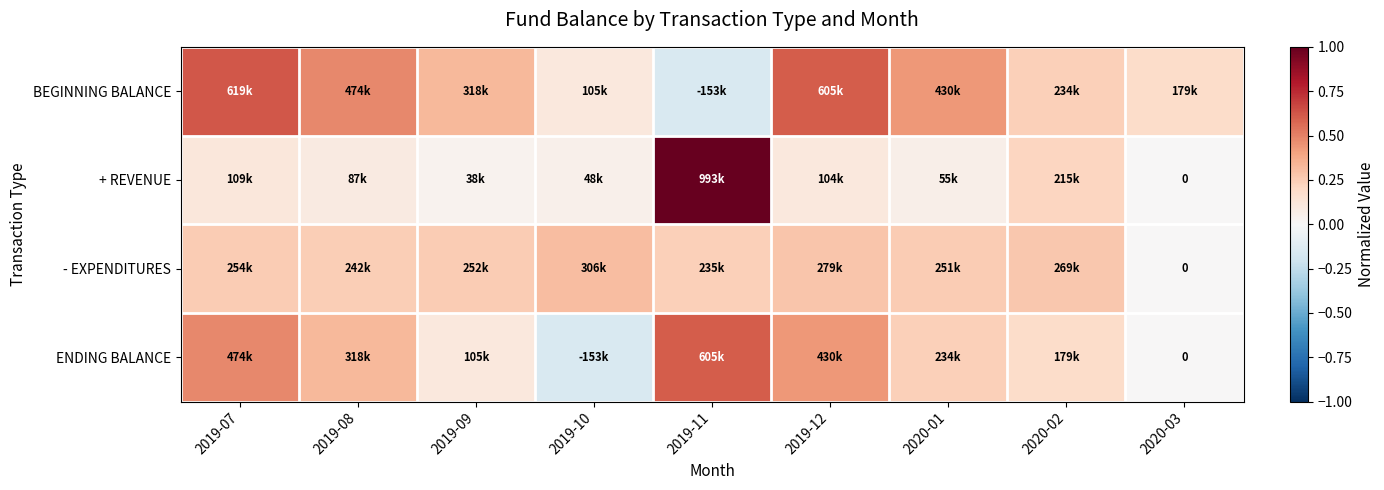

What is the sum of all + REVENUE values?

1.7